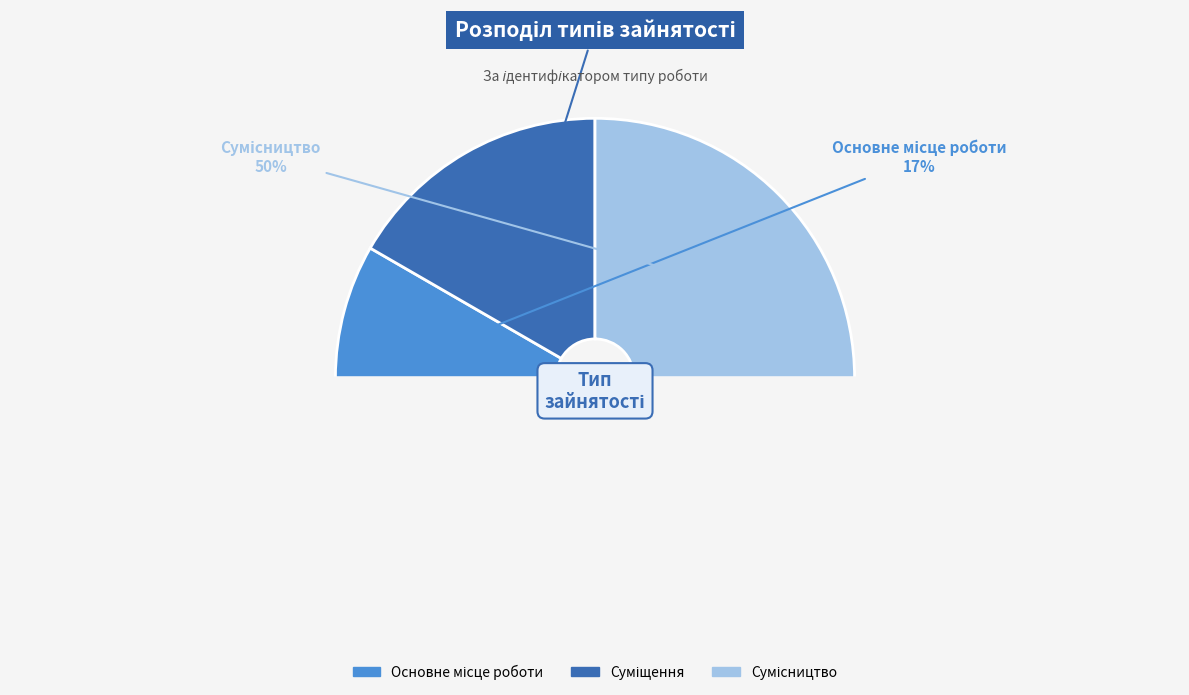

What percentage is NOT represented by Суміщення?

66.7%